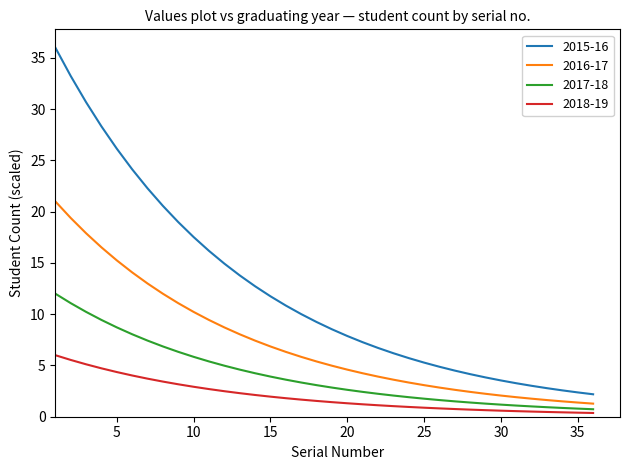

Does the chart have visible grid lines?

No